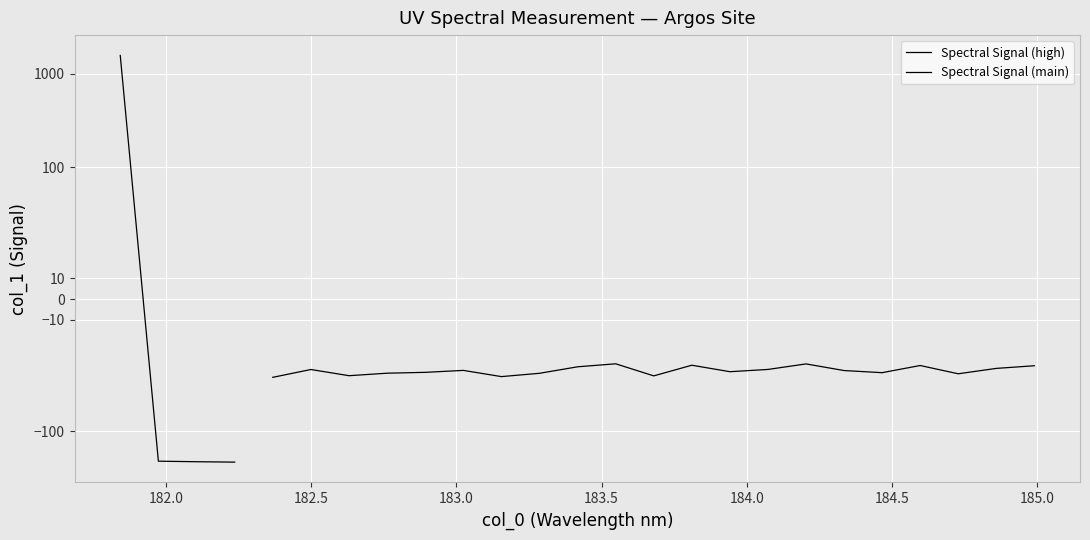

Reading left to right, transcribe all the data shown in this chart.

1571.4	-210.0	-212.9	-215.0	-37.7	-33.9	-36.9	-35.7	-35.3	-34.3	-37.3	-35.7	-32.6	-31.1	-37.0	-31.8	-34.9	-33.9	-31.2	-34.4	-35.4	-32.0	-36.0	-33.4	-32.1